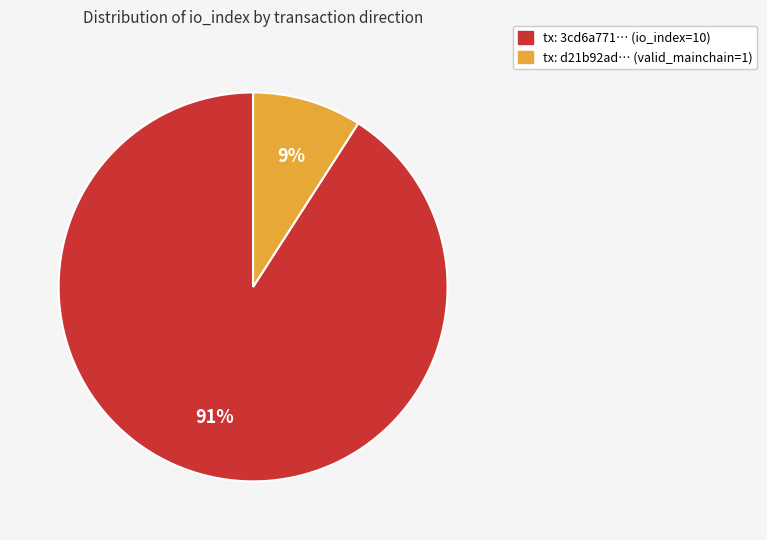

To the nearest percent, what is the average slice percentage?

50%